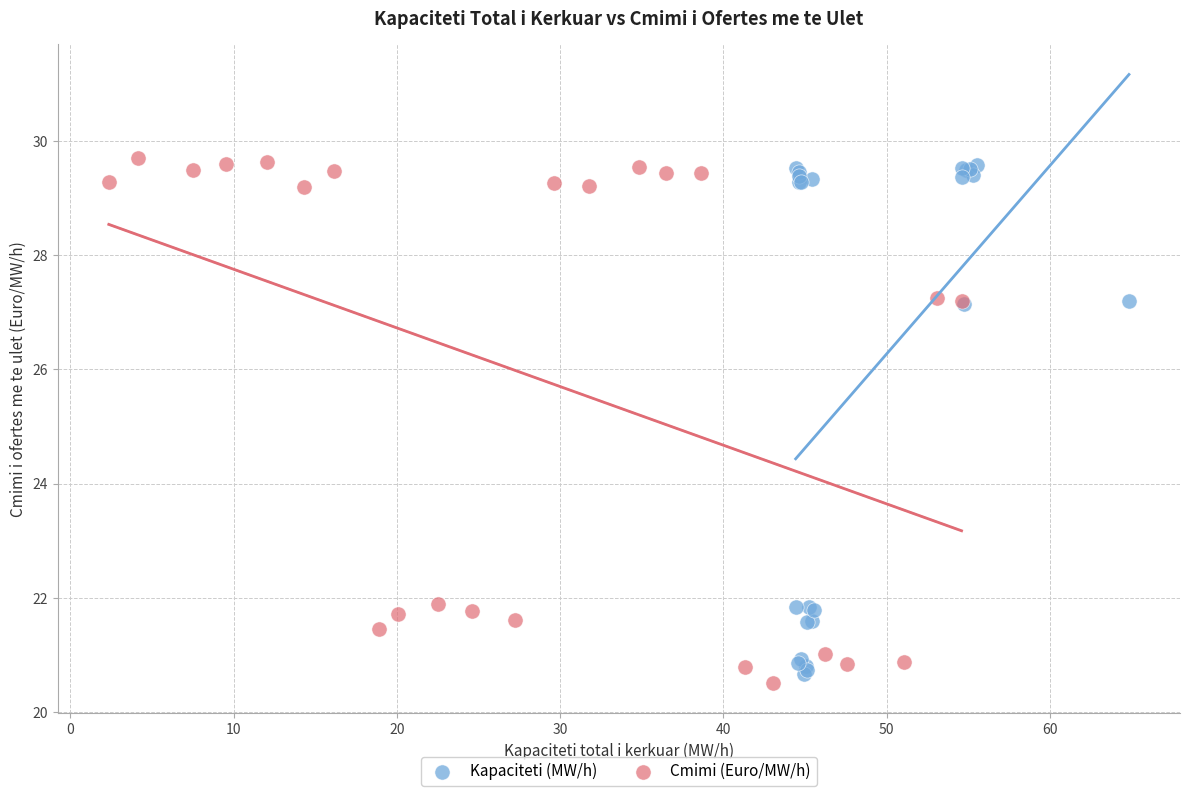

Which series contains the lowest Y value?

Cmimi (Euro/MW/h)